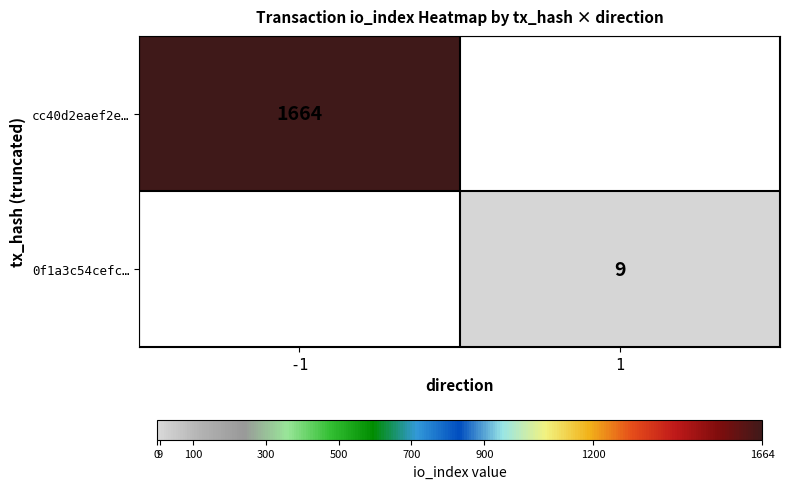

Is it true that 0f1a3c54cefc… equals 9 at 1?

True